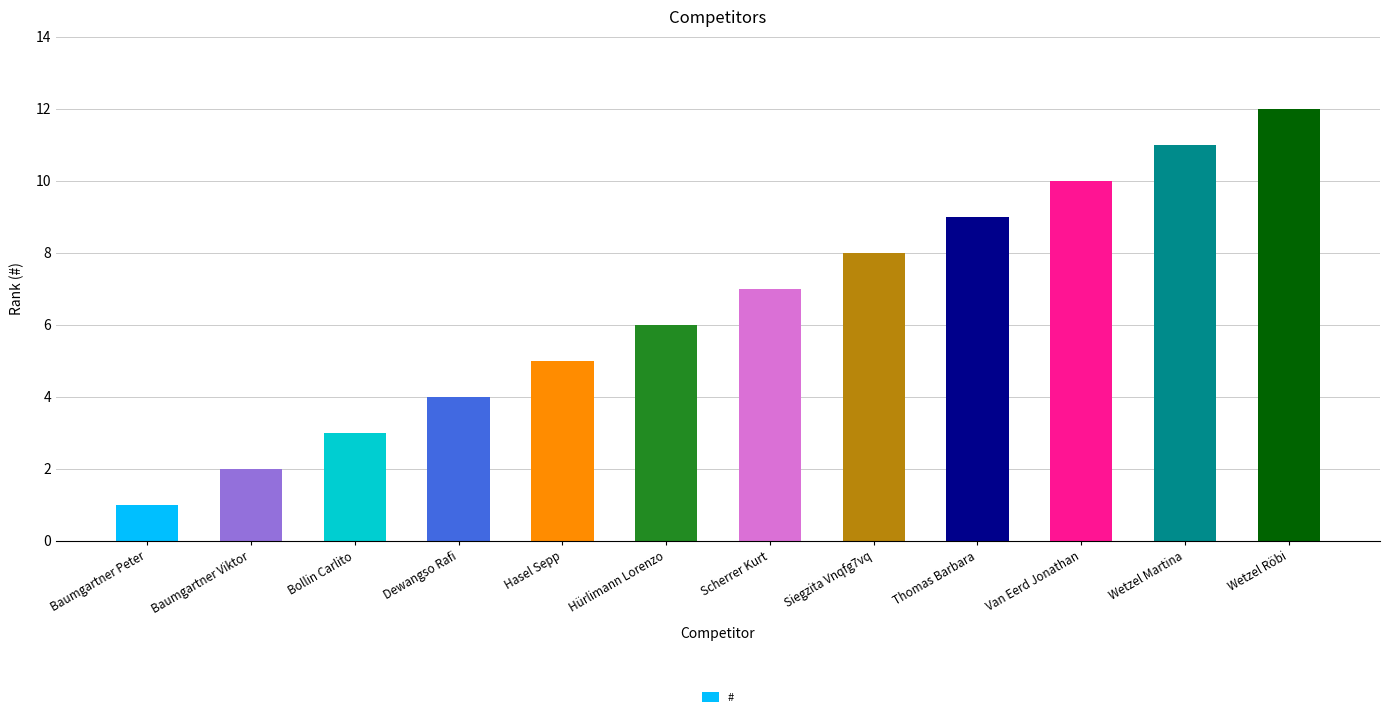

What is the value of the 6th bar from the left?

6